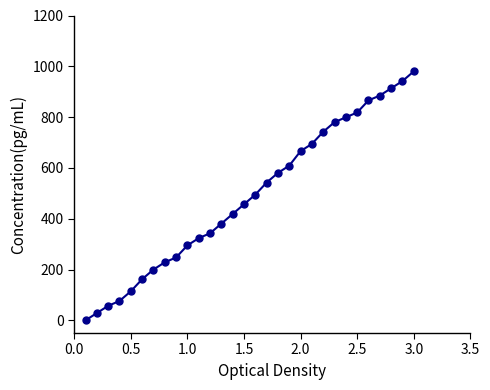

What is the sum of all values?

14642.9